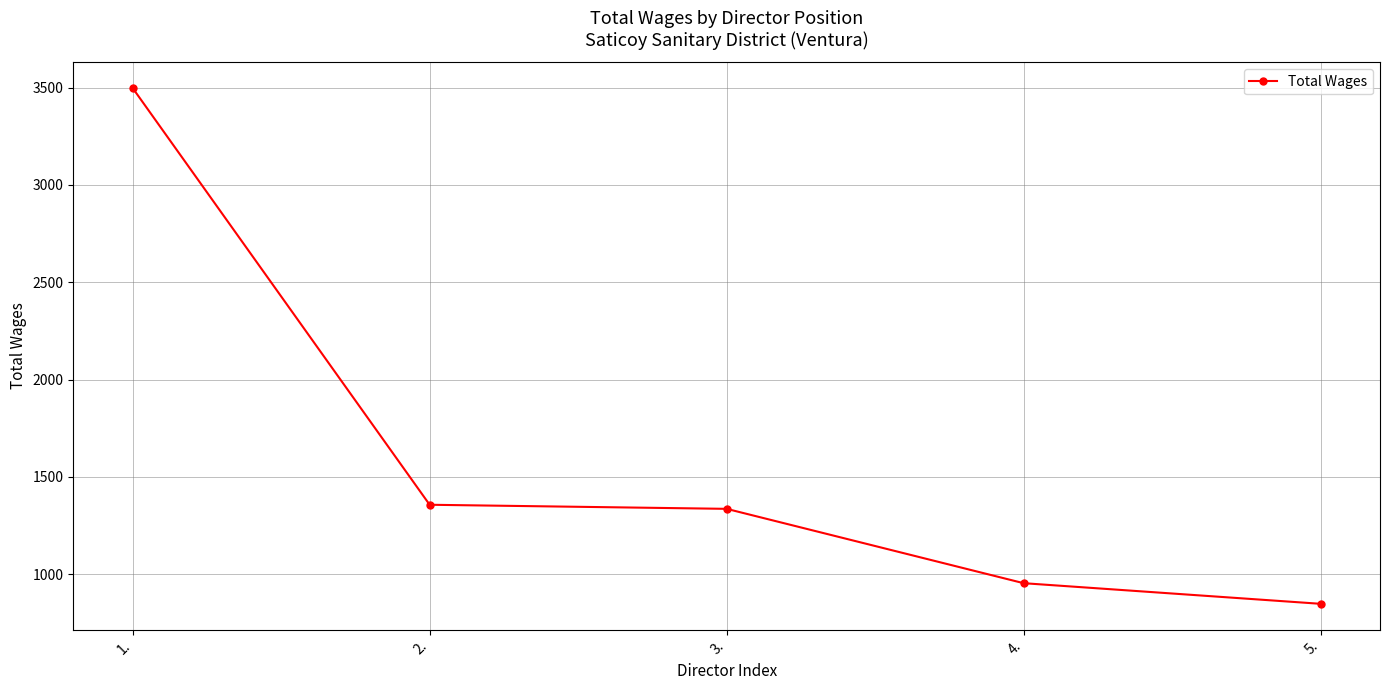

How many lines are shown in the chart?

1